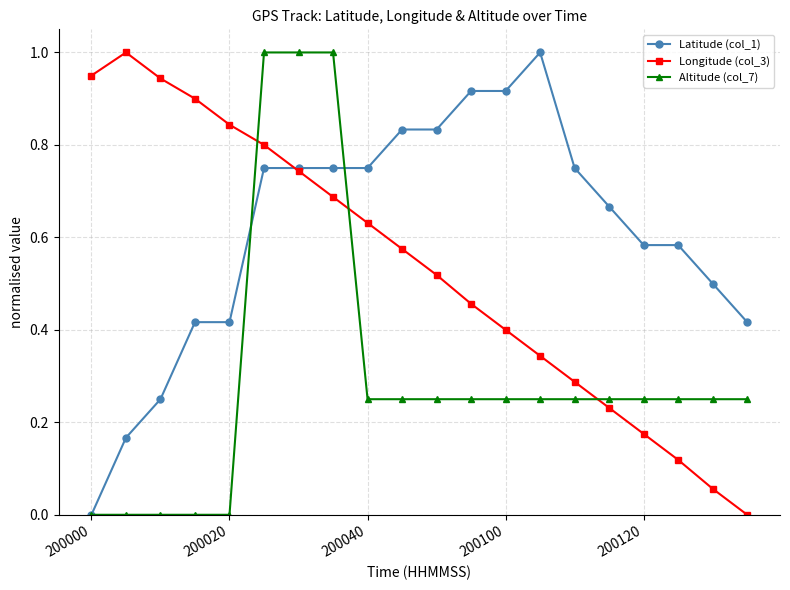

True or false: Longitude (col_3) has more than 1 interior local peaks.

False